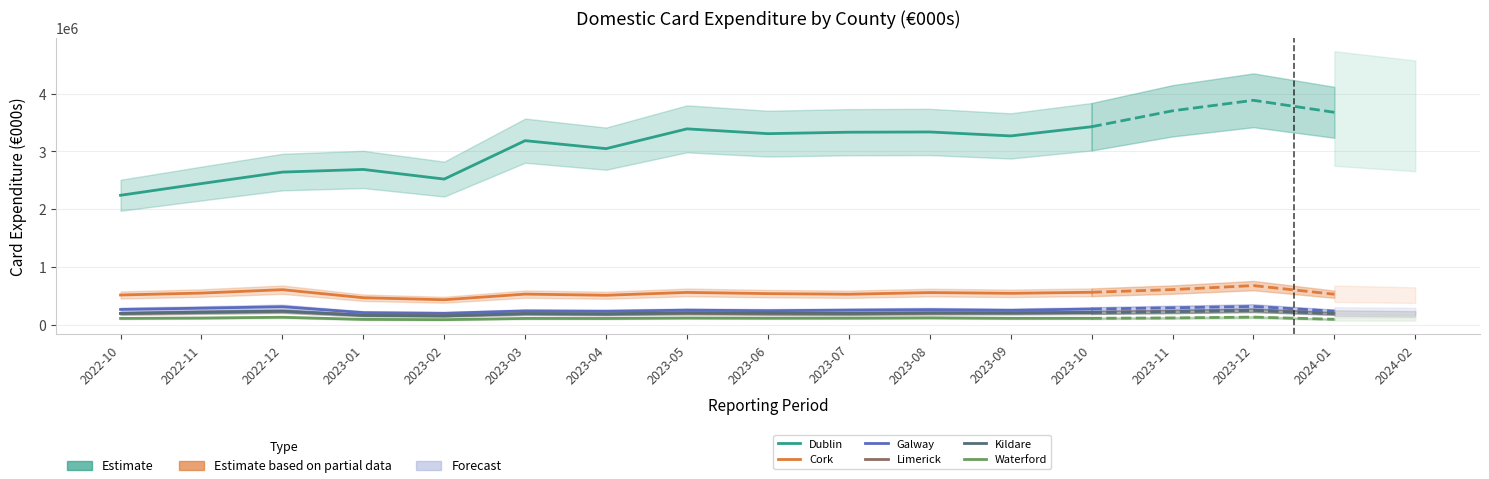

At how many categories does at least one series exceed 918741?

13